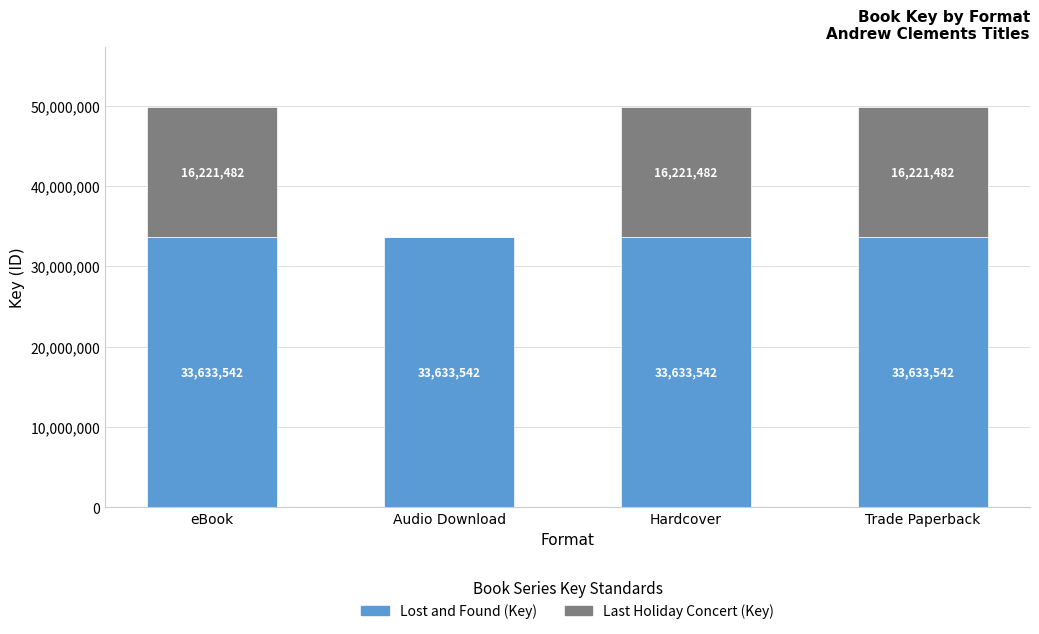

True or false: Lost and Found (Key) has a value of 33633542 at Audio Download.

True